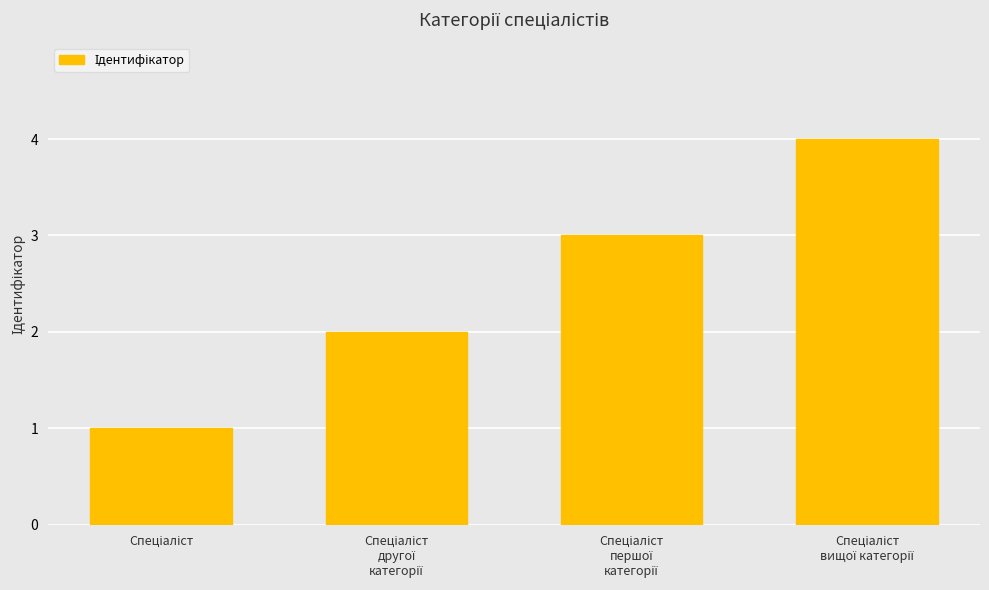

What is the sum of all values?

10